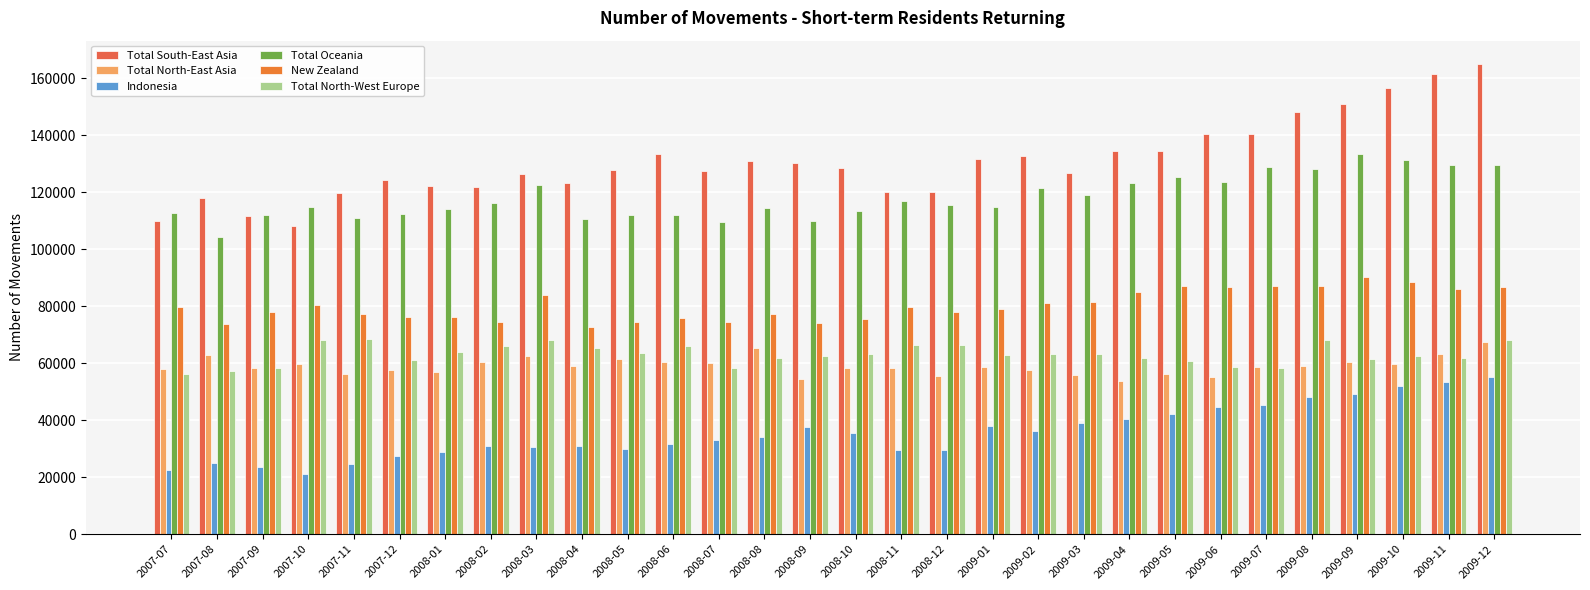

What is the value of the New Zealand bar at the 2nd from the left?

73800